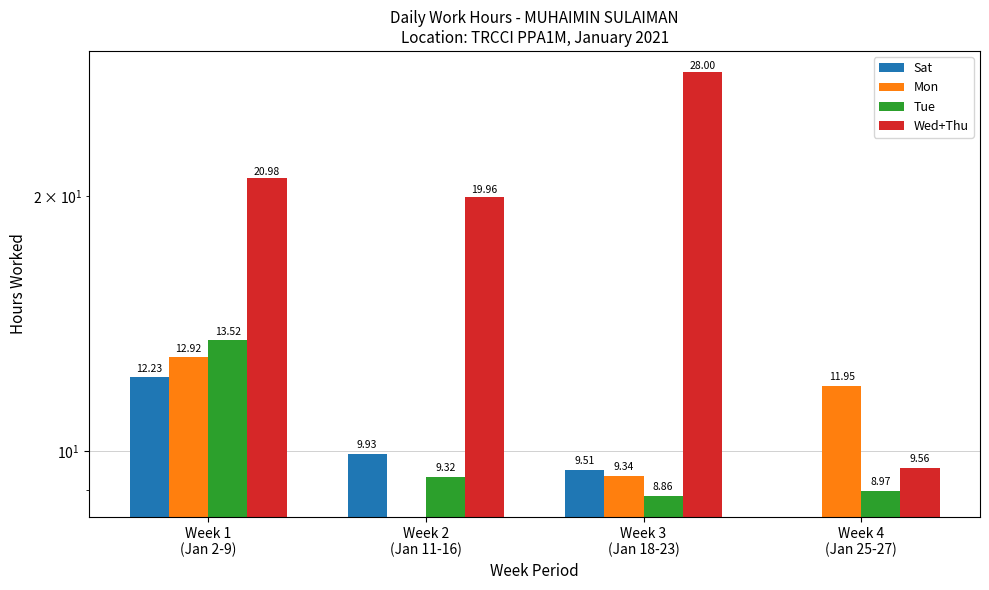

At which category is the sum across all series the highest?

Week 1
(Jan 2-9)